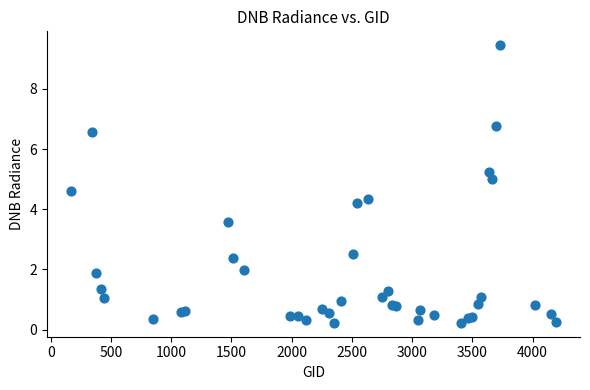

What Y value in the scatter plot is closest to 4?

4.2